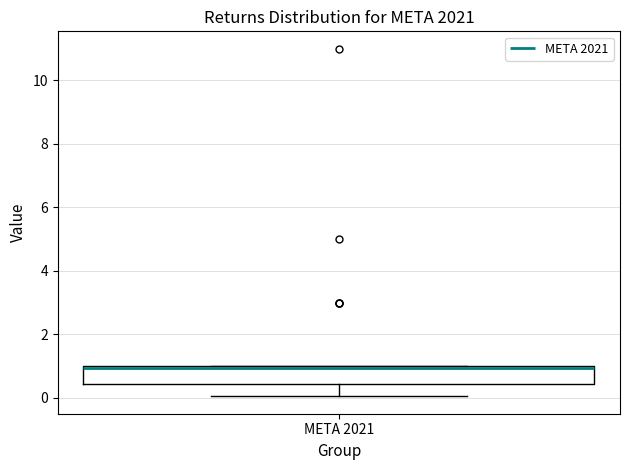

Read this box plot against the y-axis: the position of the median line, the range covered by the box, and the ends of both whiskers. The values are not printed on the chart, so give them approximately, as read against the axis.

median 1.0, box 0.4 to 1.0, whiskers 0.0 to 1.0